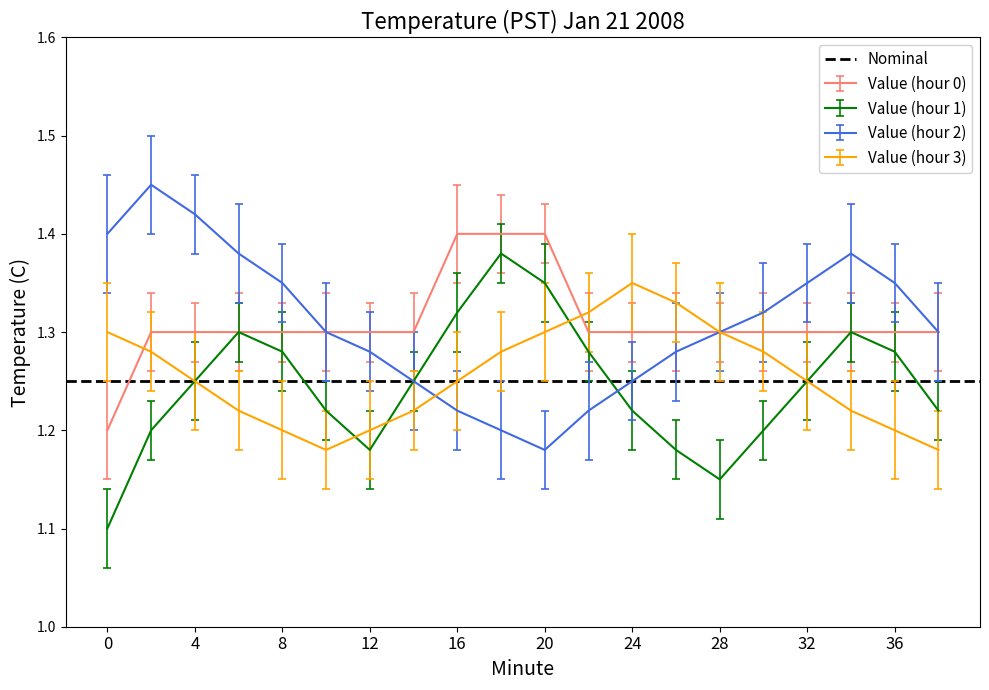

True or false: Value (hour 1) and Value (hour 0) intersect in this chart.

False